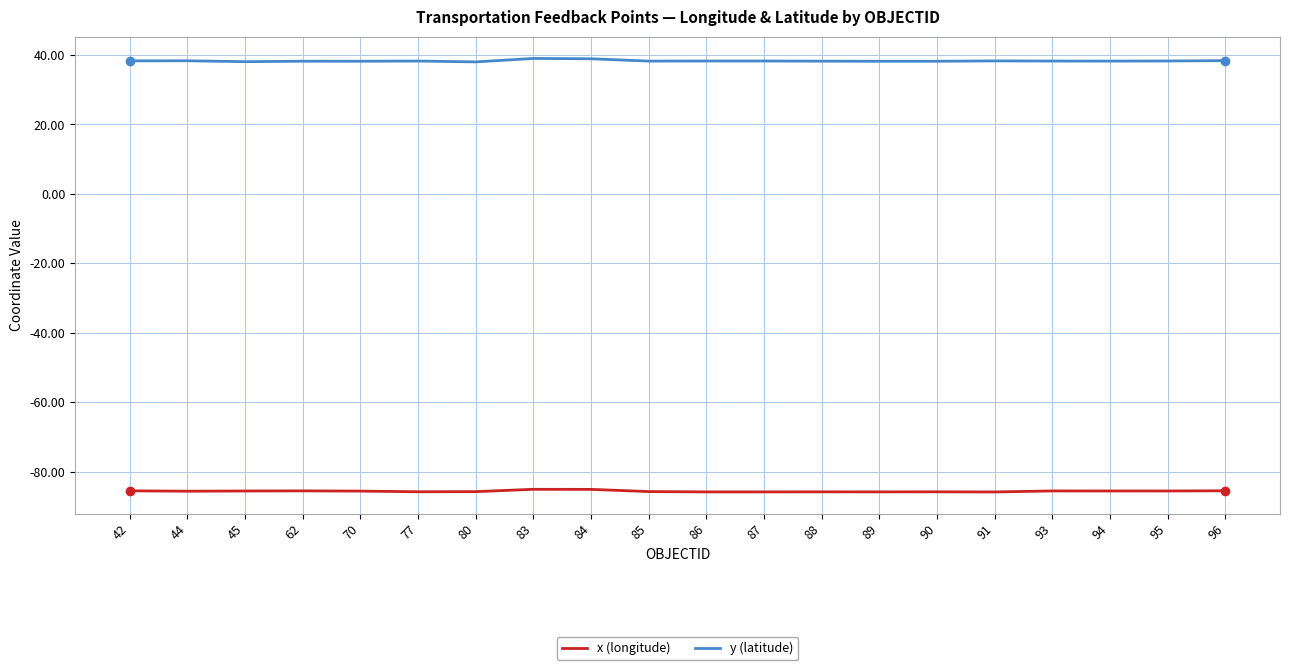

Which series has the largest total across all categories?

y (latitude)